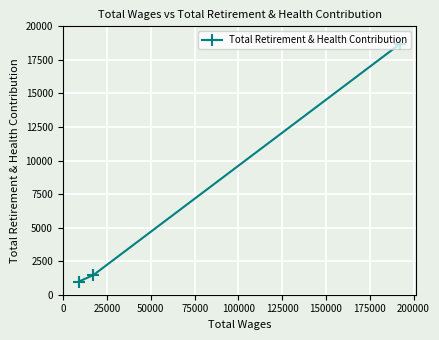

Reading right to left, transcribe all the data shown in this chart.

18700	1462	981